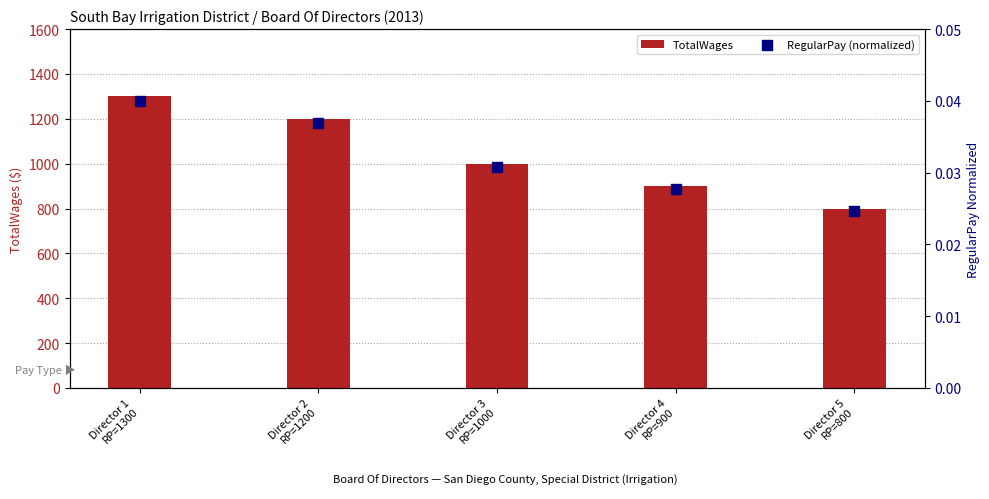

At which category is the sum across all series the highest?

Director 1
RP=1300